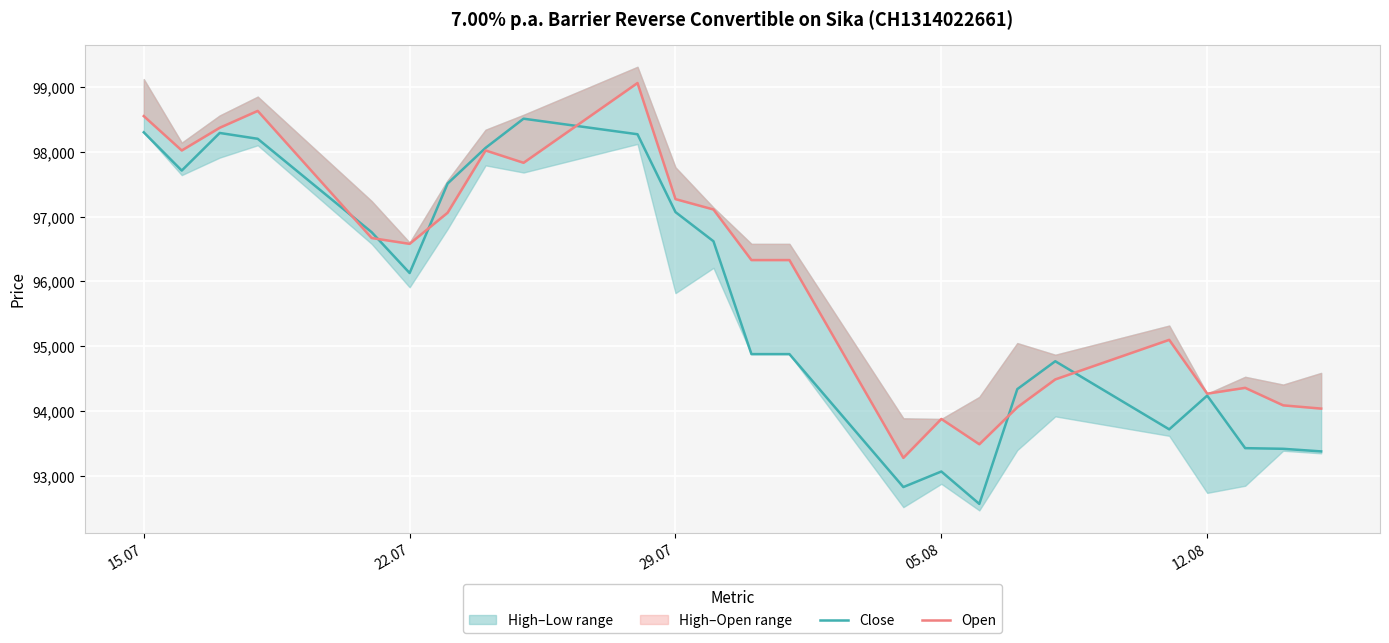

What is the average value of the Open series?

96120